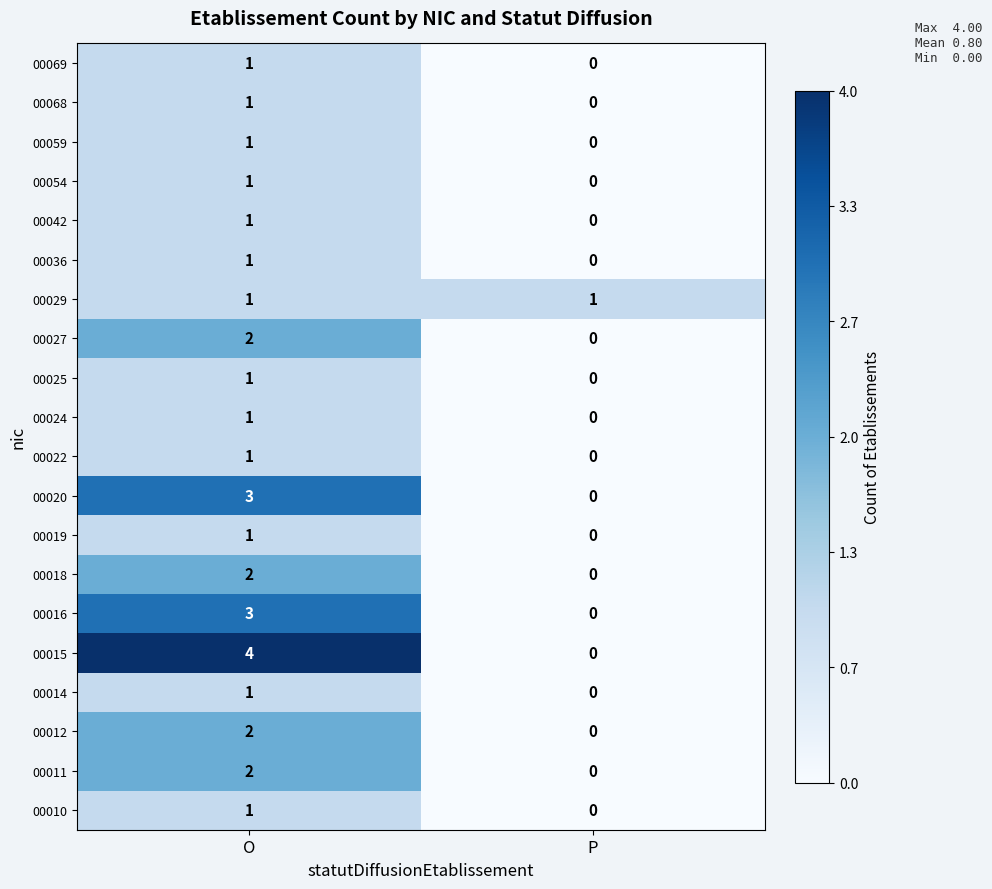

Rank the categories by 00016 value from highest to lowest.

O, P